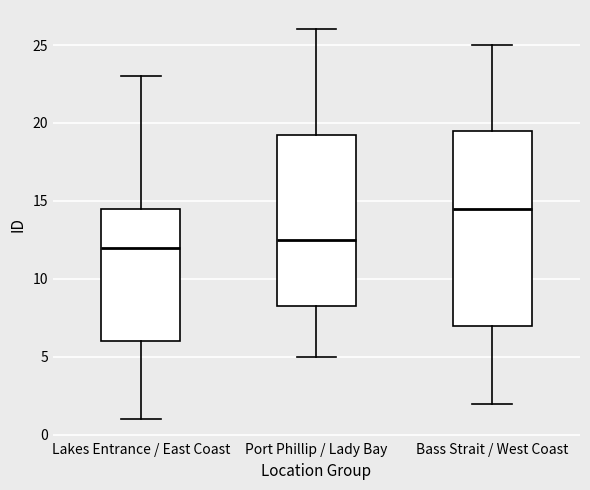

Reading left to right, transcribe this box plot: for each box, give where its median line is, the range the box spans, and where its two whiskers end, as read against the y-axis. The values are not printed on the chart, so give them approximately, as read against the axis.

Lakes Entrance / East Coast: median 12.0, box 6.0 to 14.5, whiskers 1.0 to 23.0
Port Phillip / Lady Bay: median 12.5, box 8.5 to 19.5, whiskers 5.0 to 26.0
Bass Strait / West Coast: median 14.5, box 7.0 to 19.5, whiskers 2.0 to 25.0